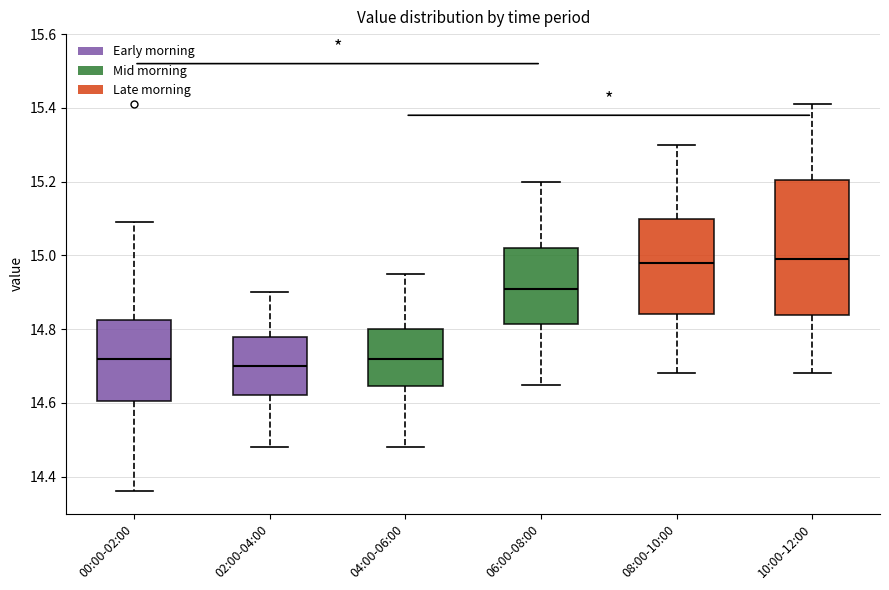

Where is the lower edge of the box for 04:00-06:00 on the y-axis? The values are not printed on the chart, so give them approximately, as read against the axis.

14.64